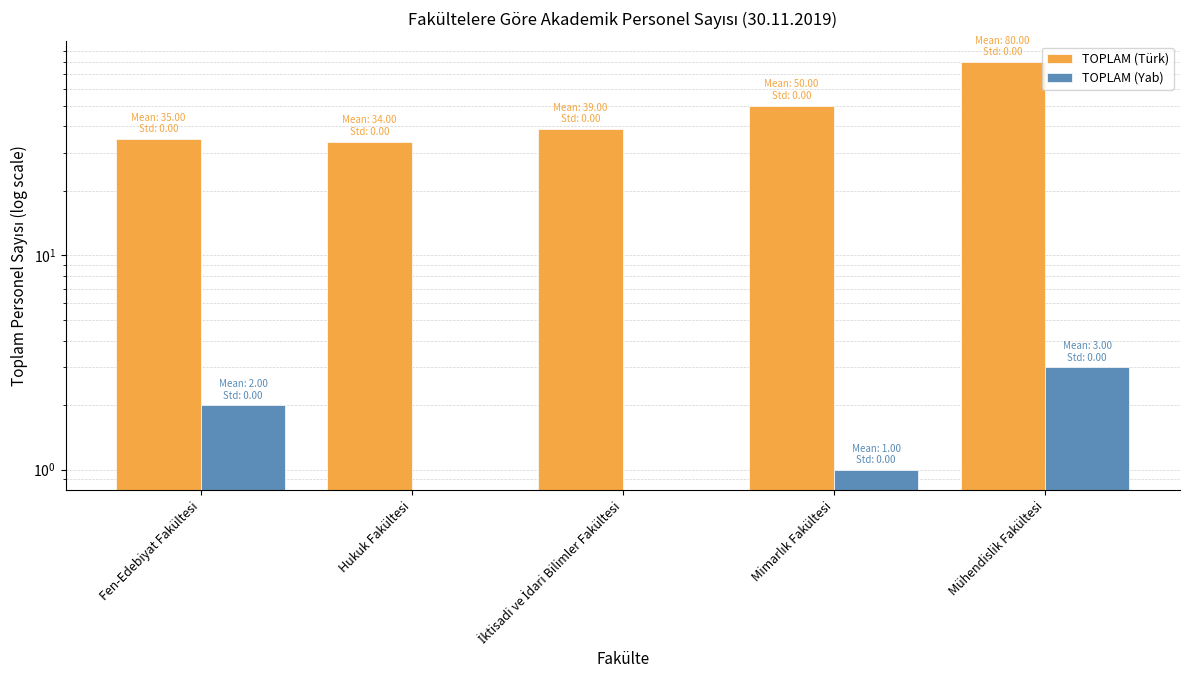

Reading left to right, what are all the values shown in this chart?

TOPLAM (Türk): 35	34	39	50	80
TOPLAM (Yab): 2	0	0	1	3